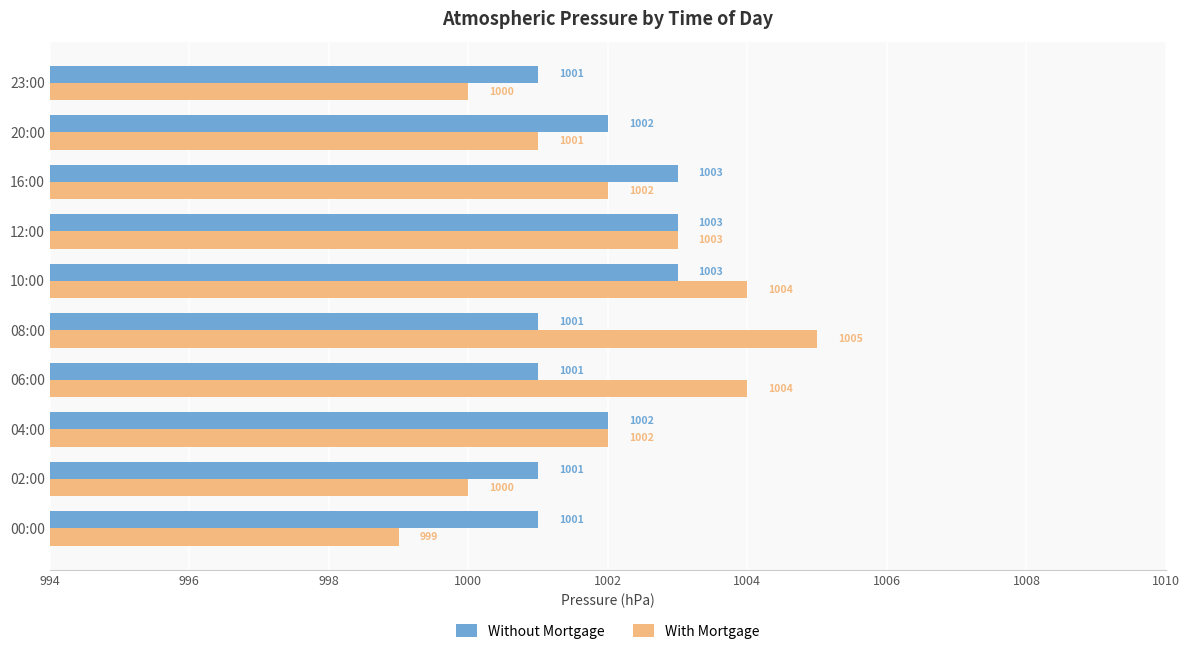

What is the maximum value shown in the chart?

1005